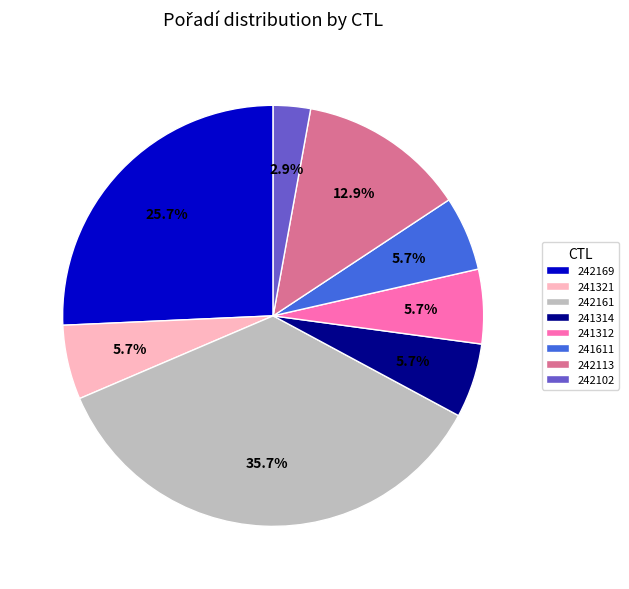

True or false: 241321 accounts for 14% of the total.

False